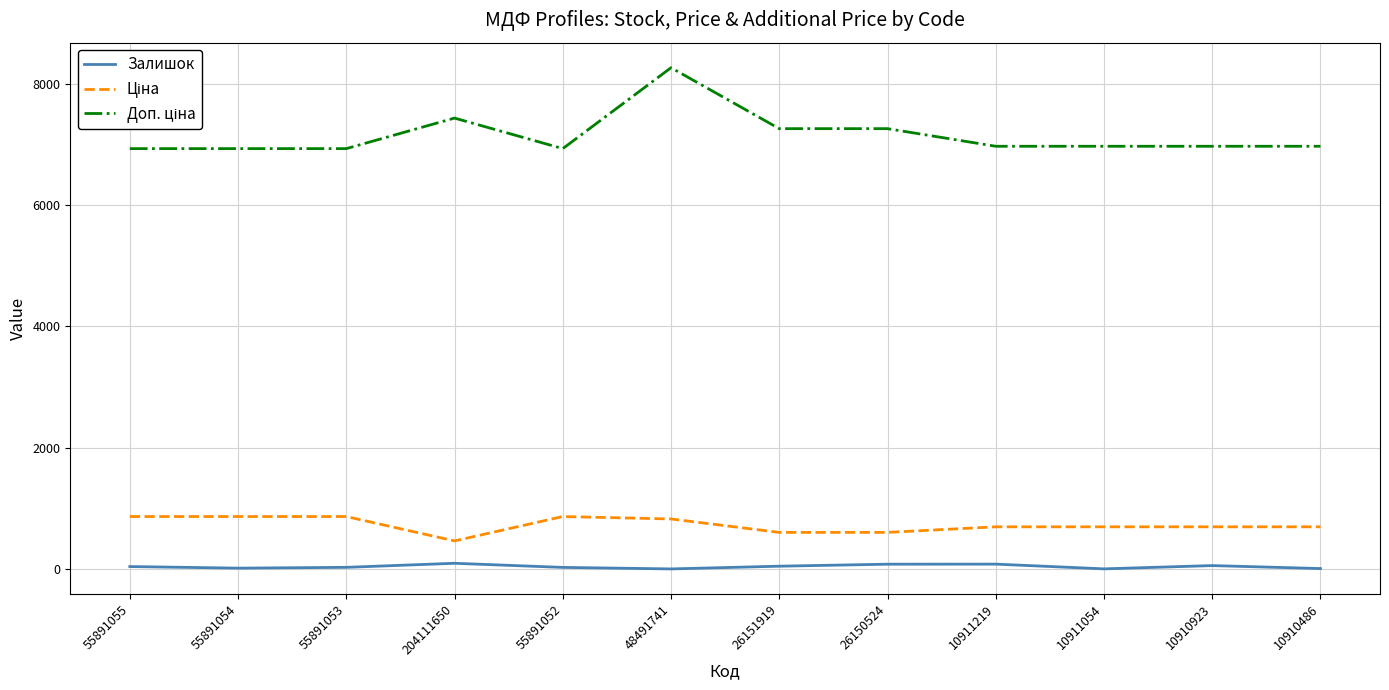

At which category is the sum across all series the highest?

48491741